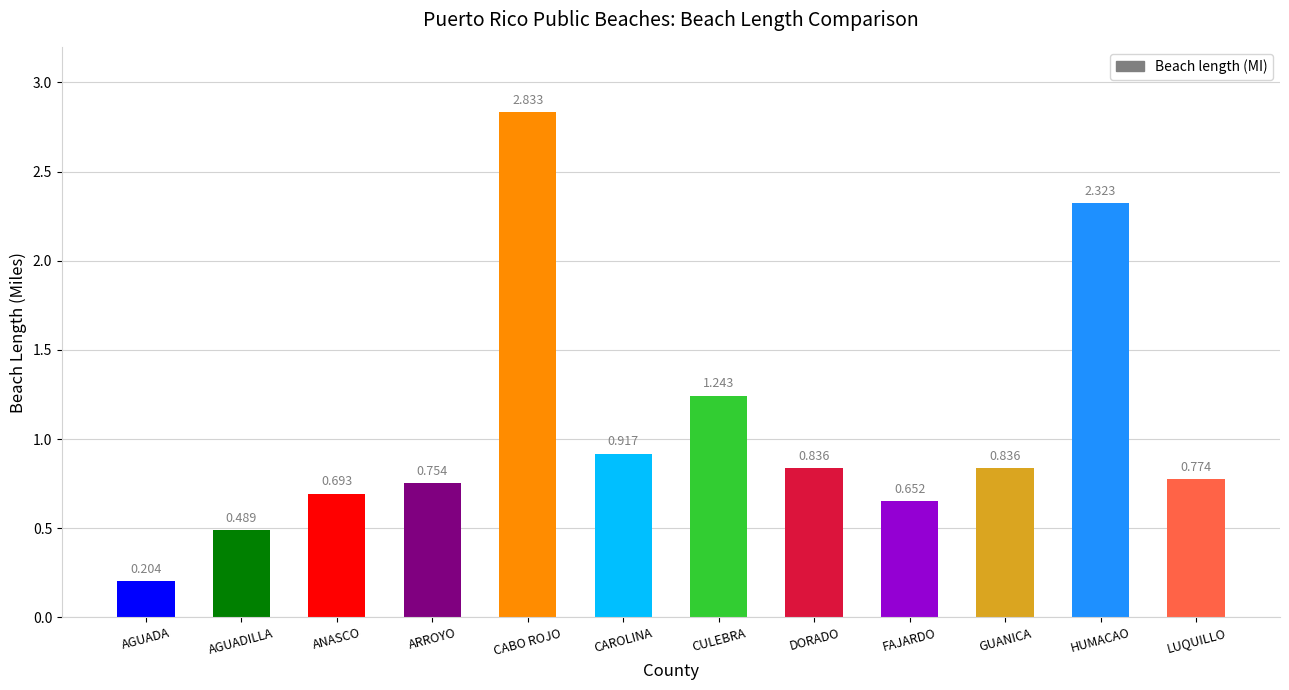

The chart shows a value of 1.0 at HUMACAO. True or false?

False